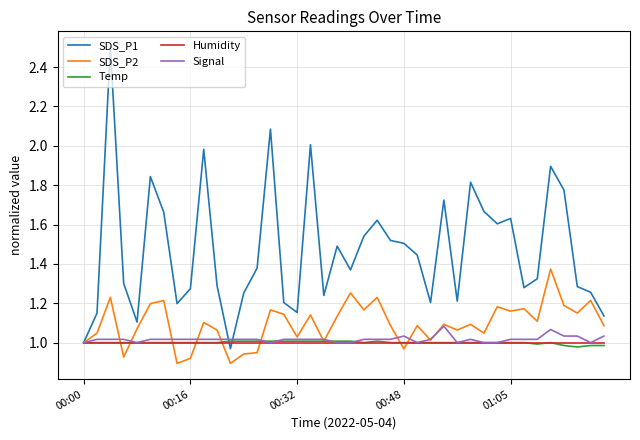

How many lines are shown in the chart?

5